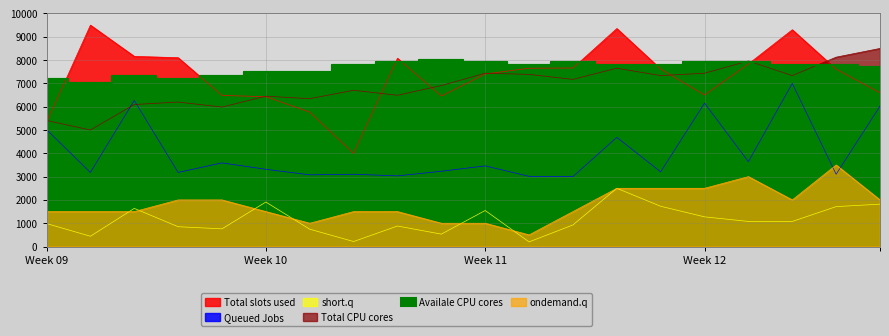

How many intersections are there between Total CPU cores and Queued Jobs?

2